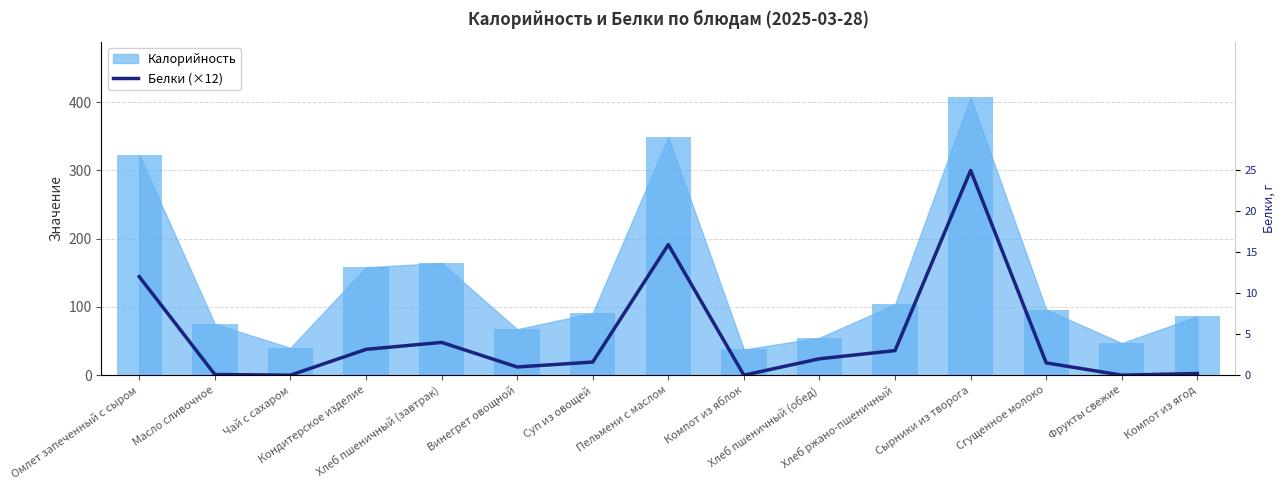

The value at Сырники из творога is 156.4. True or false?

False